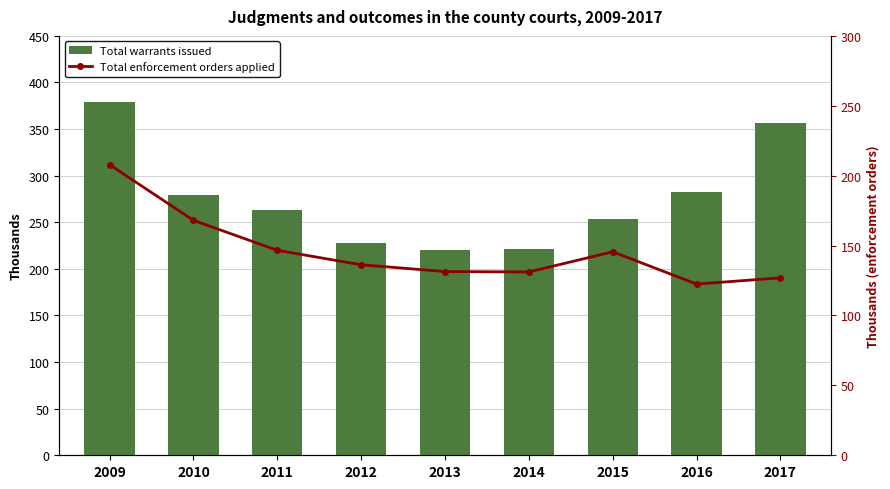

What are all the series names shown in the legend?

Total warrants issued, Total enforcement orders applied